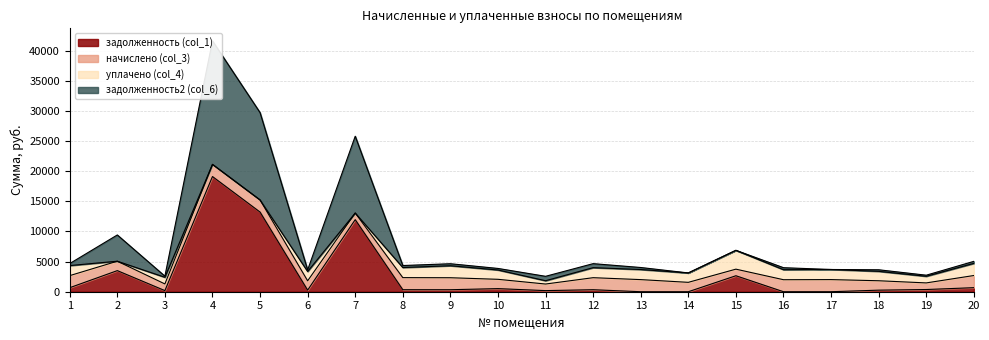

The value of задолженность (col_1) at 5 is 13220.1. True or false?

True